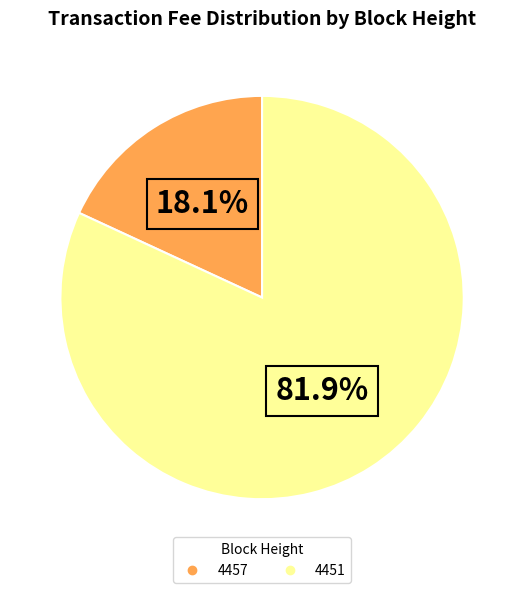

Does 4451 represent more than half of the total?

Yes